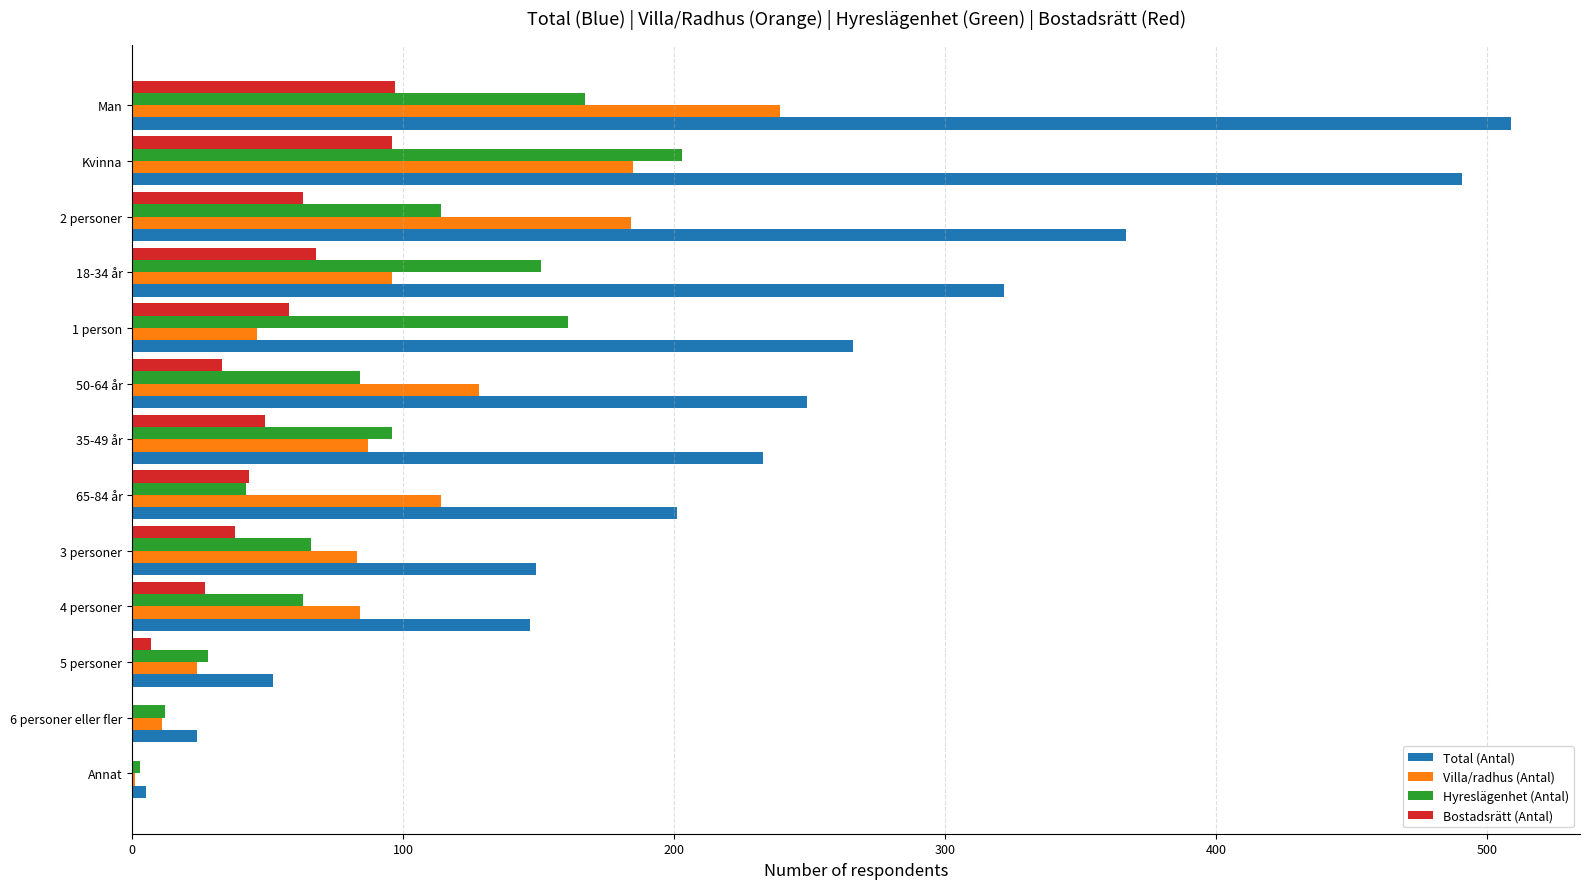

Count the number of data series in this chart.

4